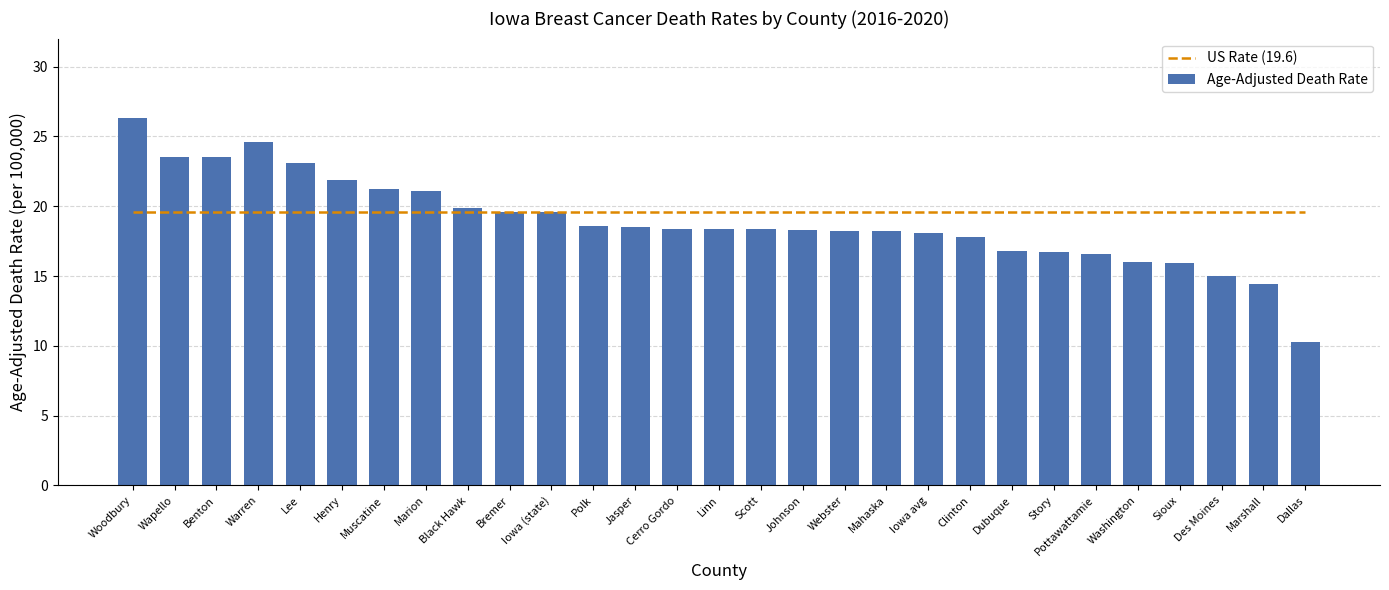

What is the greatest value displayed?

26.3